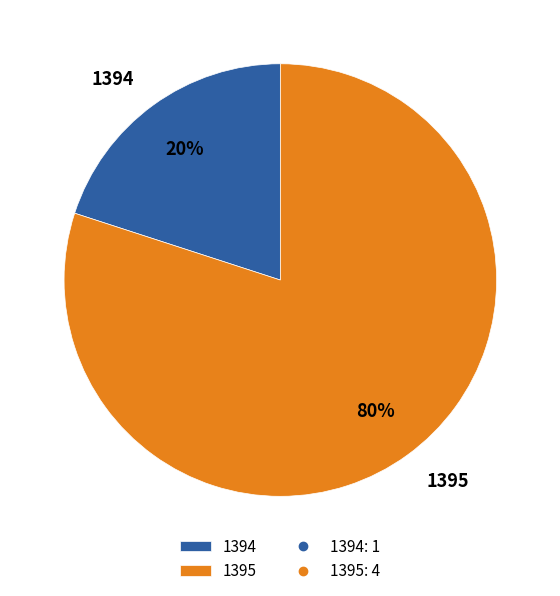

How many segments does this pie chart have?

2